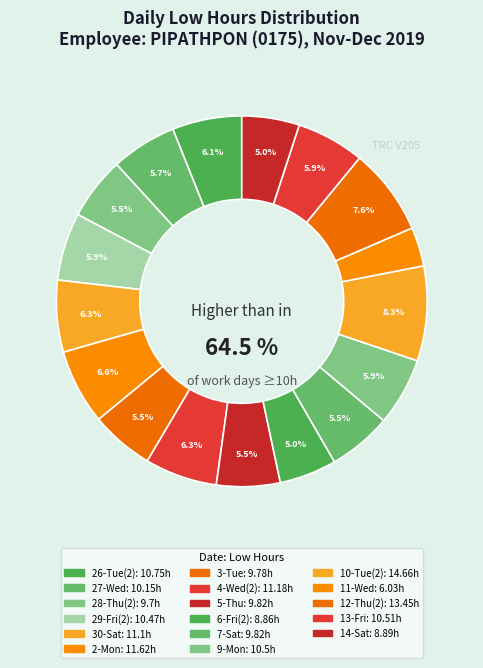

Count the number of slices in the pie.

17